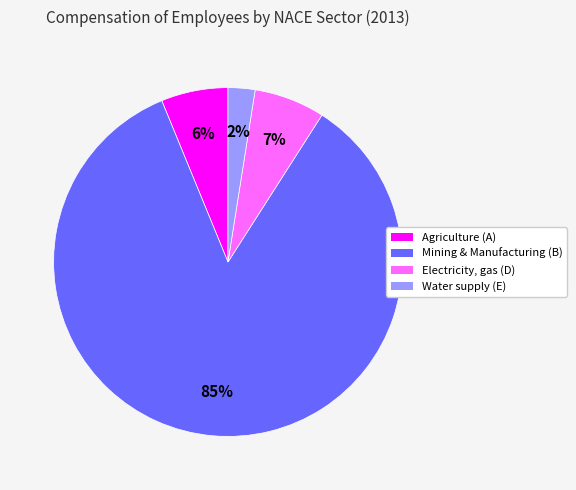

To the nearest percent, what is the difference between the Mining & Manufacturing (B) and Electricity, gas (D) slice percentages?

78%